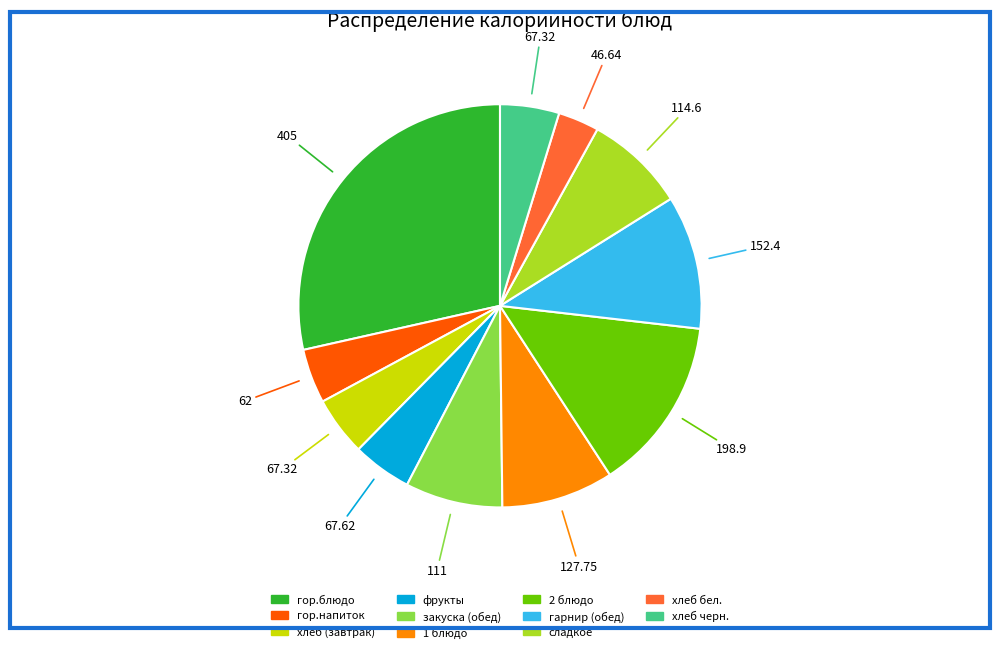

Does 1 блюдо account for over 50% of the chart?

No